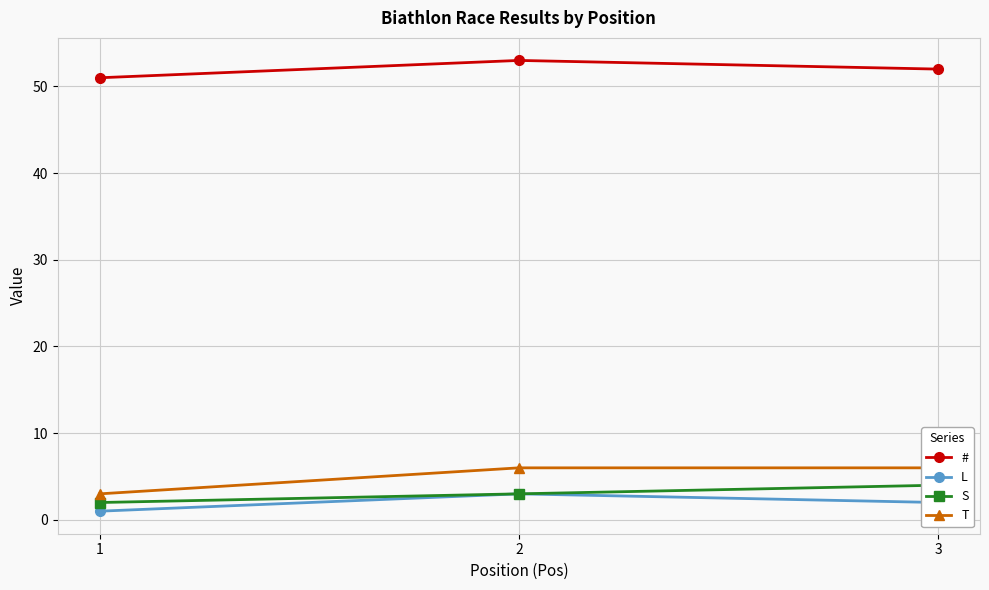

True or false: T has a value of 2 at 2.

False